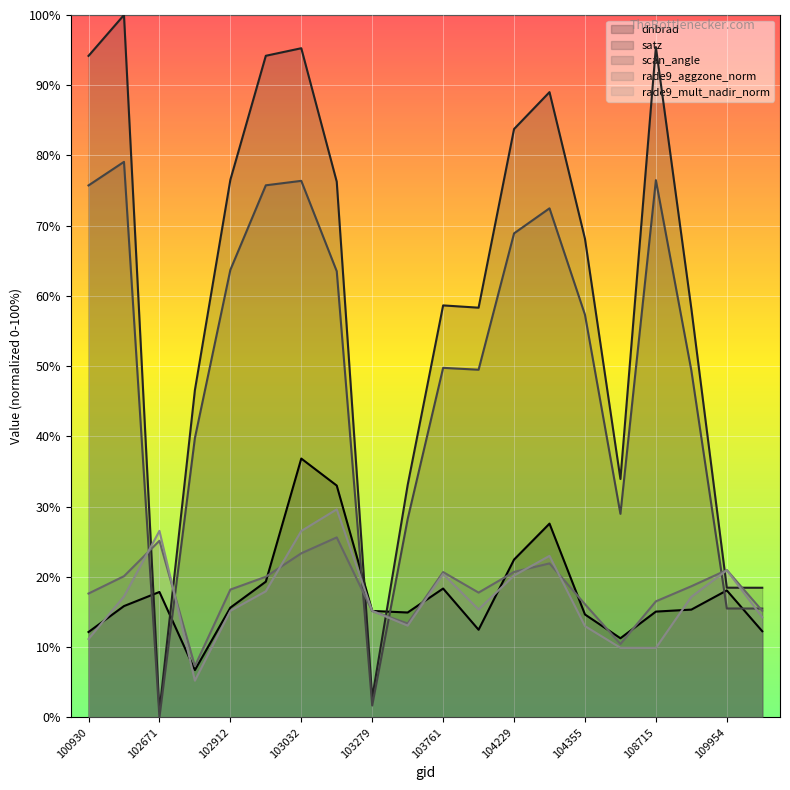

Which category has the highest value in the rade9_mult_nadir_norm series?

103040